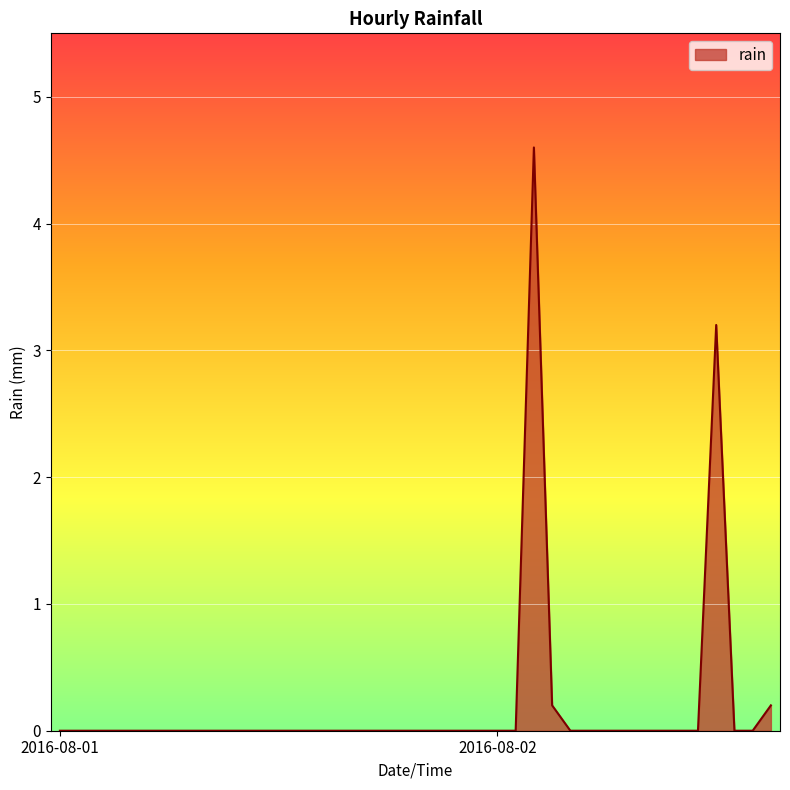

What is the greatest value displayed?

4.6